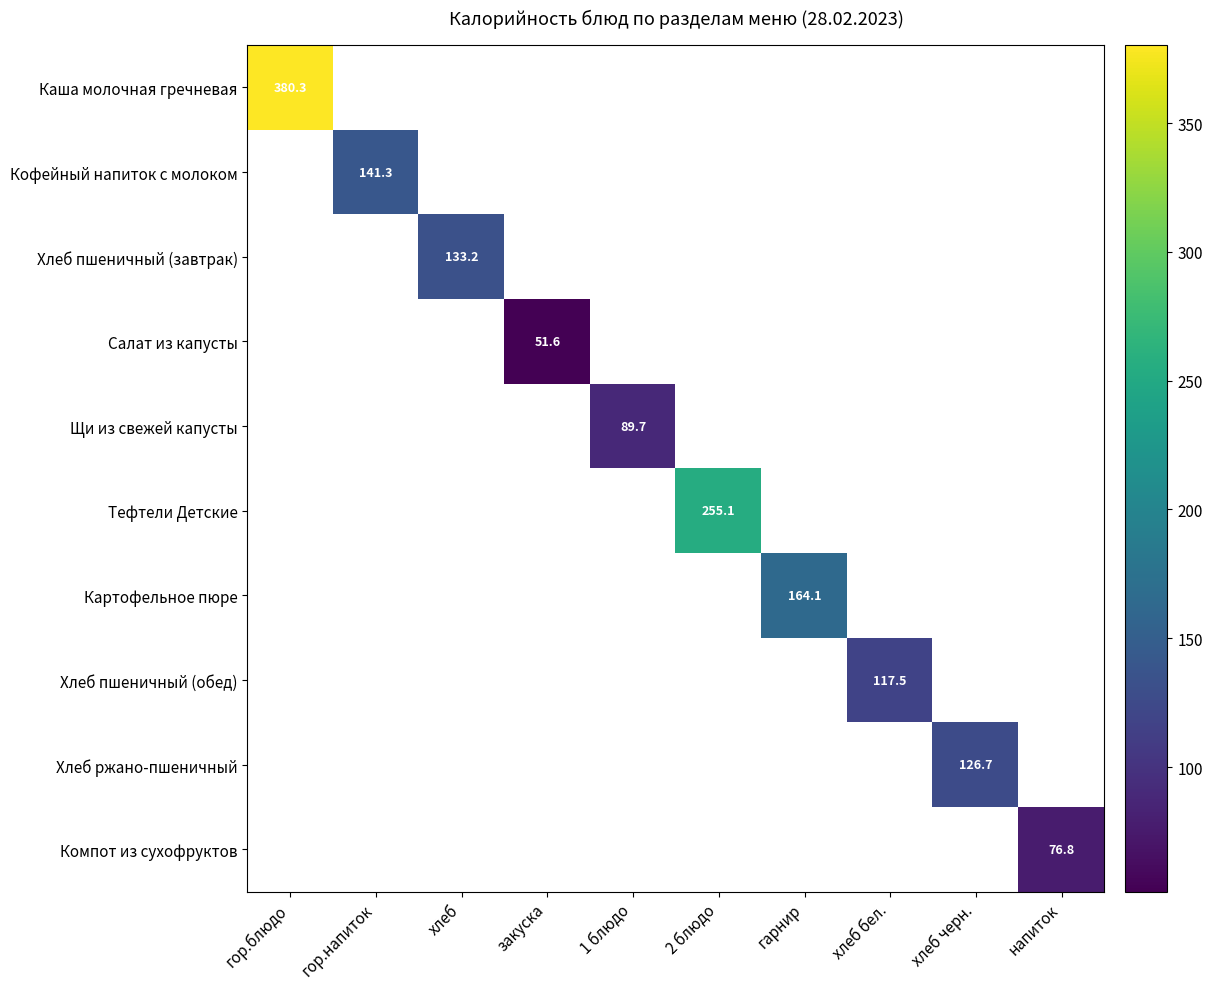

Count the number of categories in the chart.

10